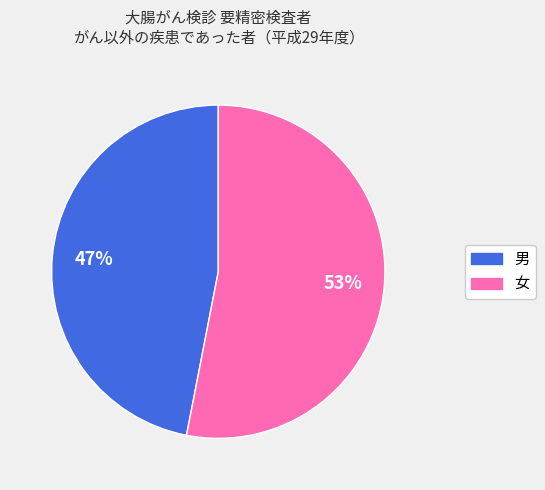

Count the number of slices in the pie.

2